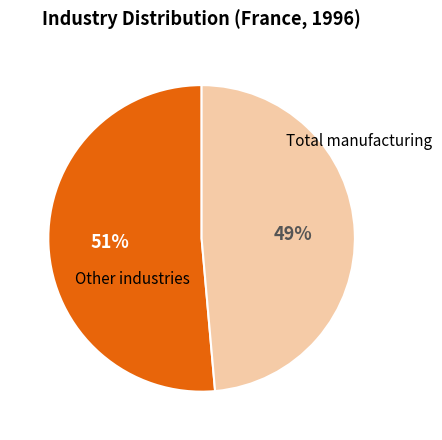

How many segments does this pie chart have?

2